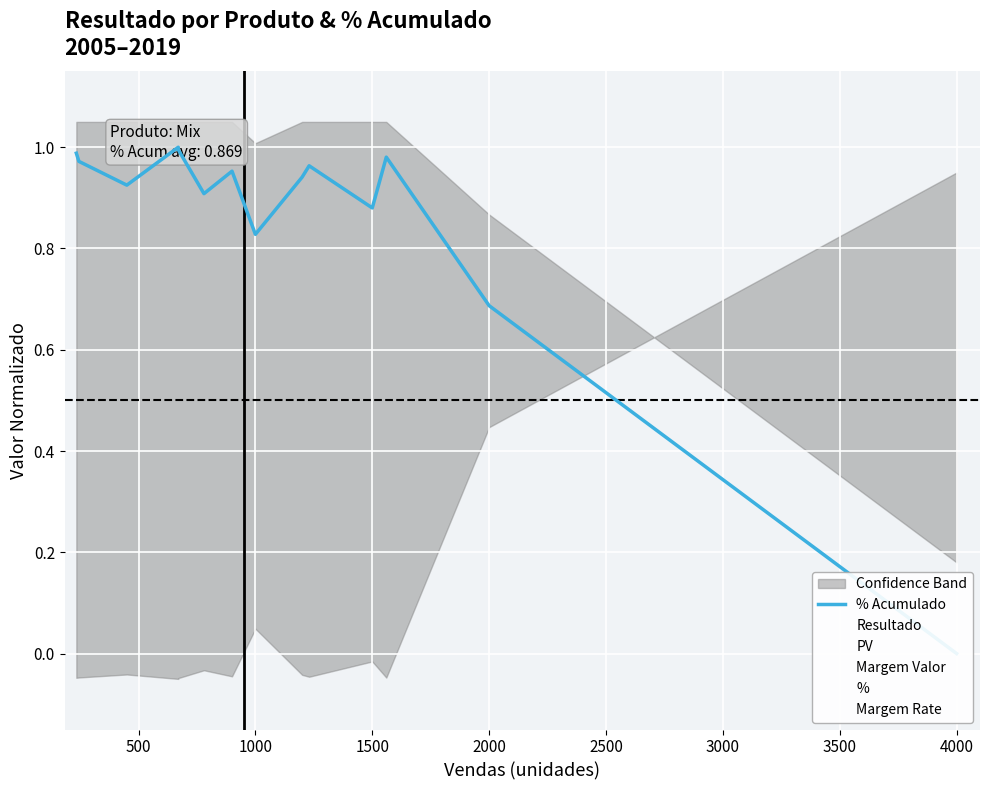

What is the sum of all Margem Valor values?

2.8